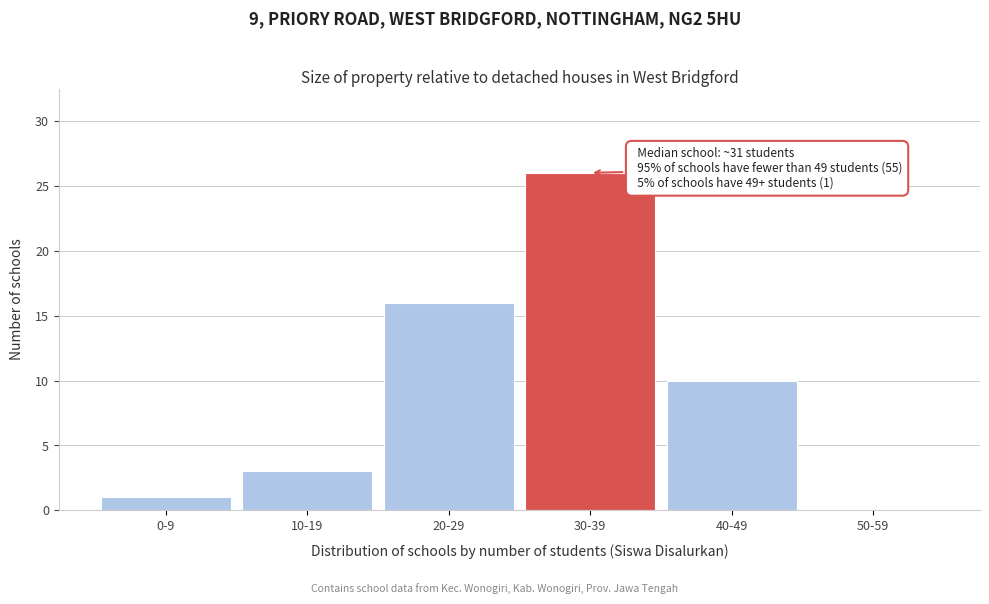

Reading right to left, extract all data points from this chart.

50-59=0	40-49=10	30-39=26	20-29=16	10-19=3	0-9=1